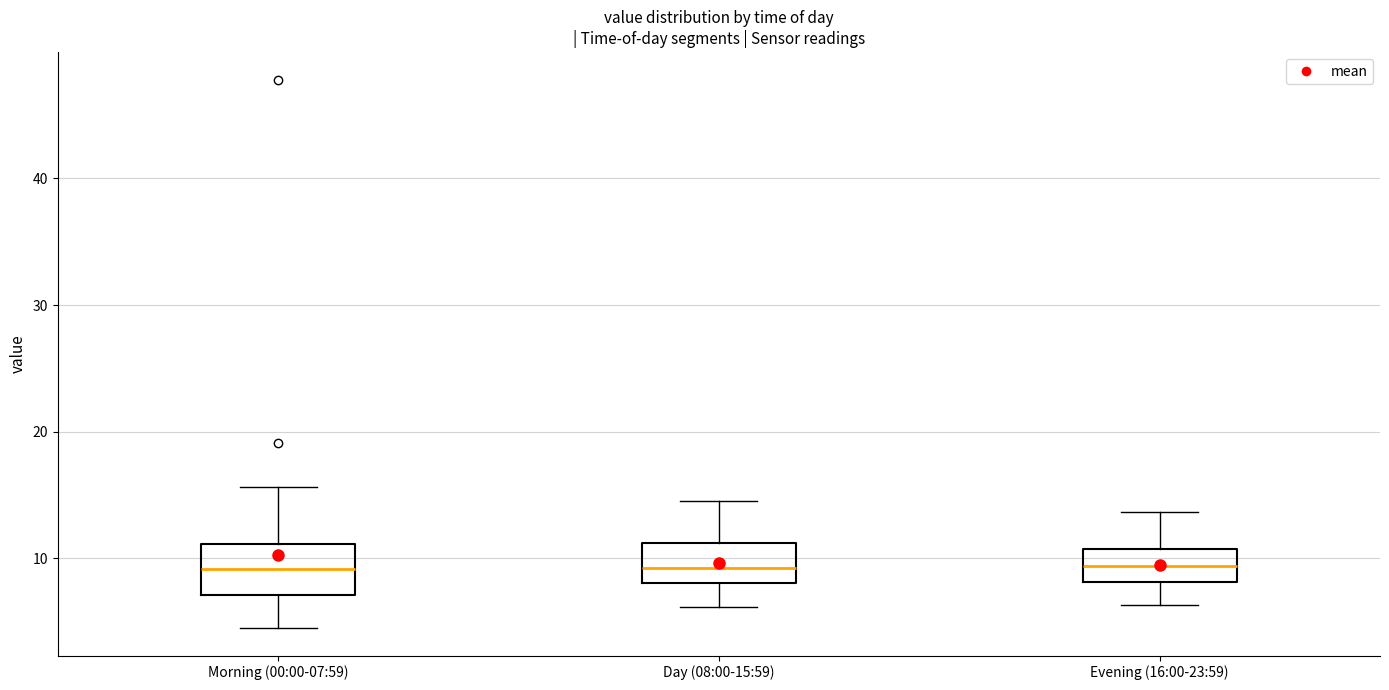

Where does the median line of the box for Day (08:00-15:59) sit on the y-axis? The values are not printed on the chart, so give them approximately, as read against the axis.

9